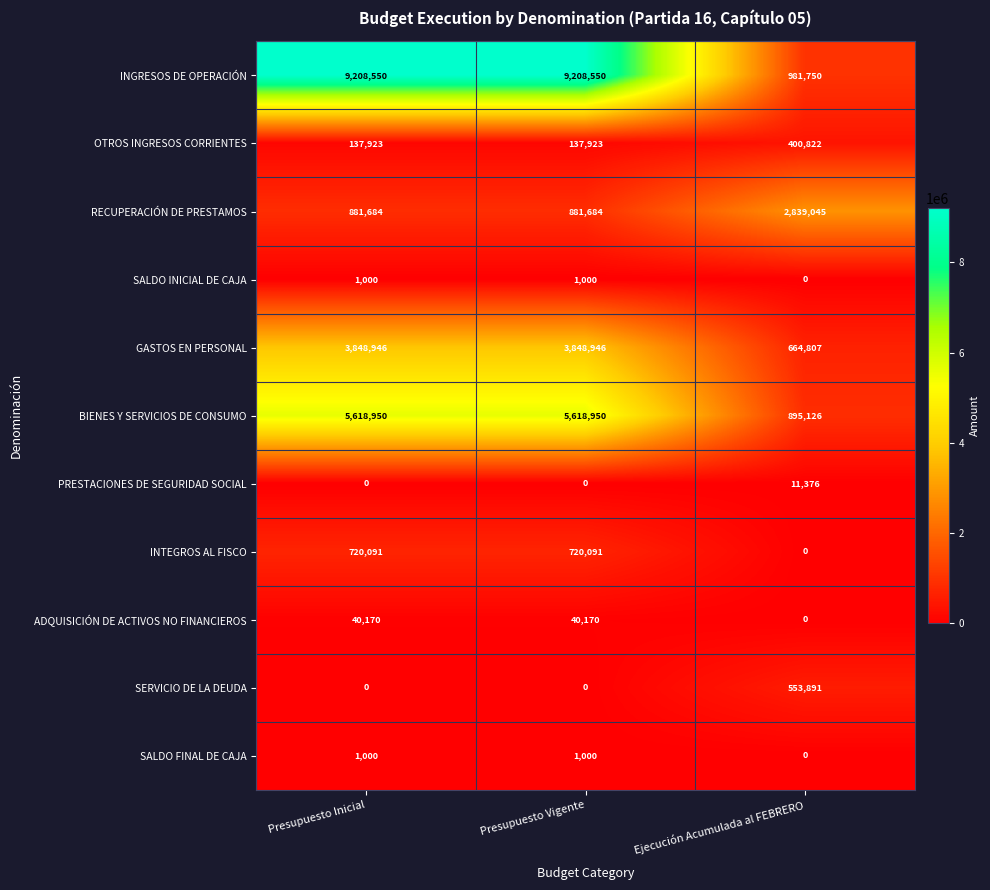

Which series changed the most between Presupuesto Inicial and Ejecución Acumulada al FEBRERO?

INGRESOS DE OPERACIÓN